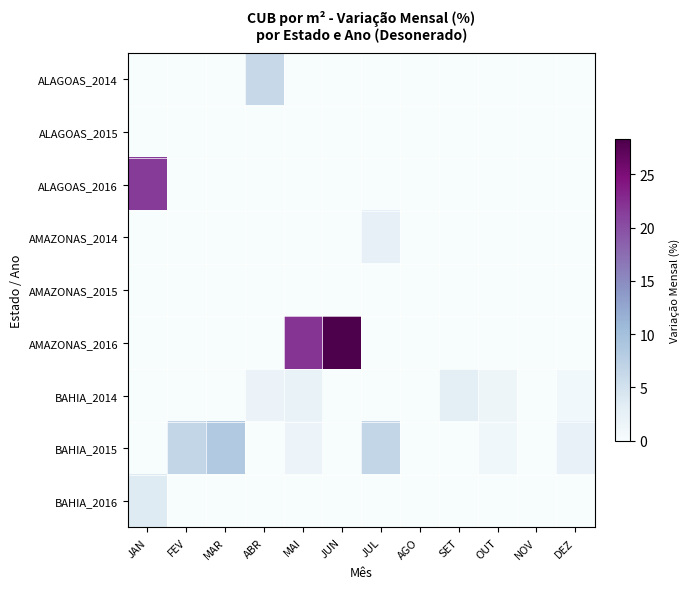

Which label corresponds to the smallest value in the chart?

JAN